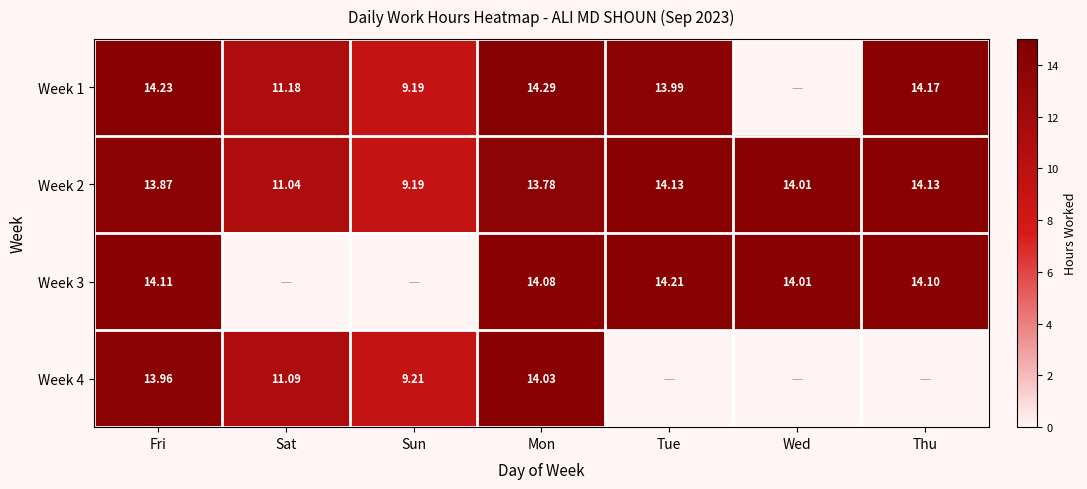

True or false: Week 3 has a value of 6.2 at Wed.

False